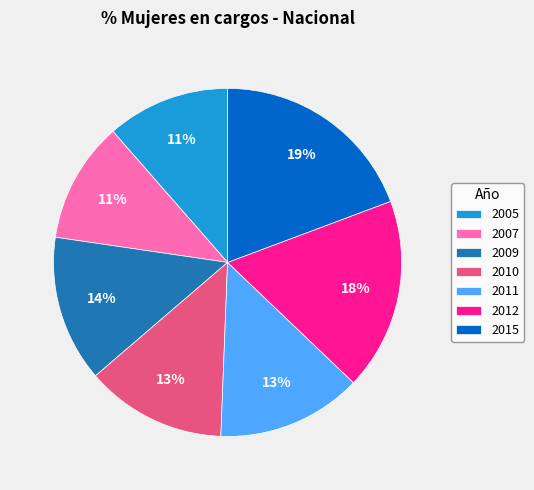

To the nearest percent, what percentage of the pie is 2011?

13%